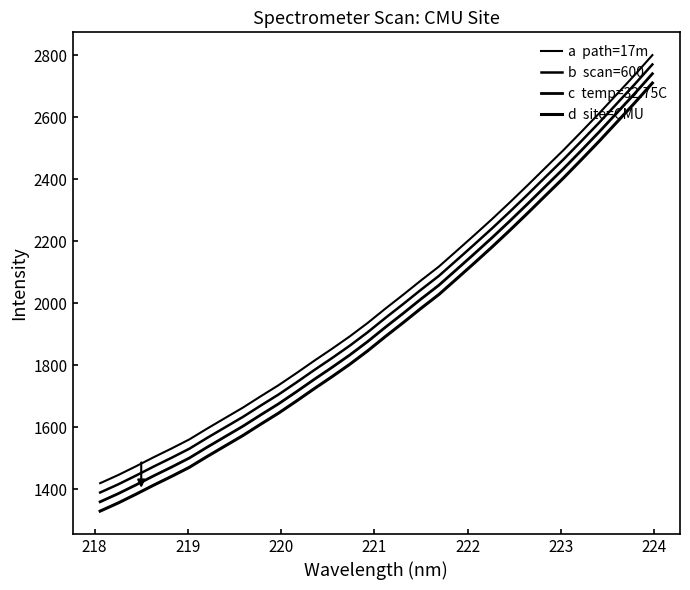

Does the chart have visible grid lines?

No